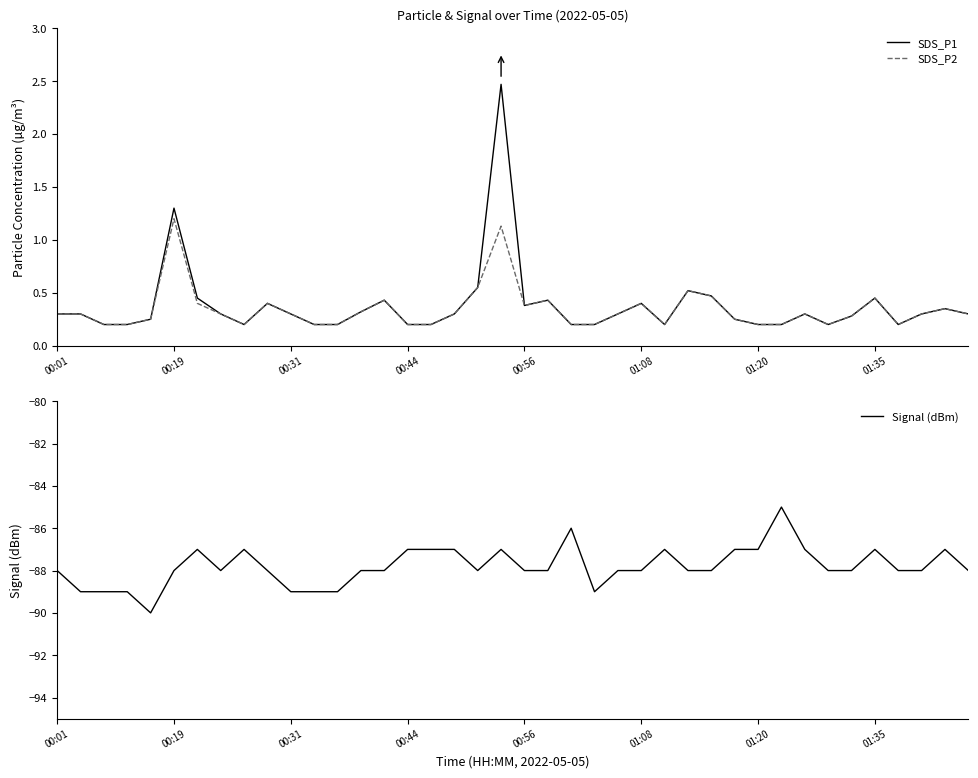

Is it true that Signal (dBm) equals -88 at 01:08?

True